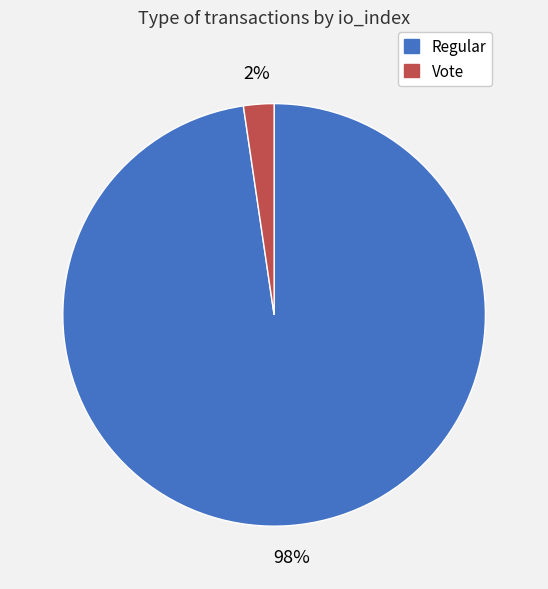

Between Regular and Vote, which is larger?

Regular